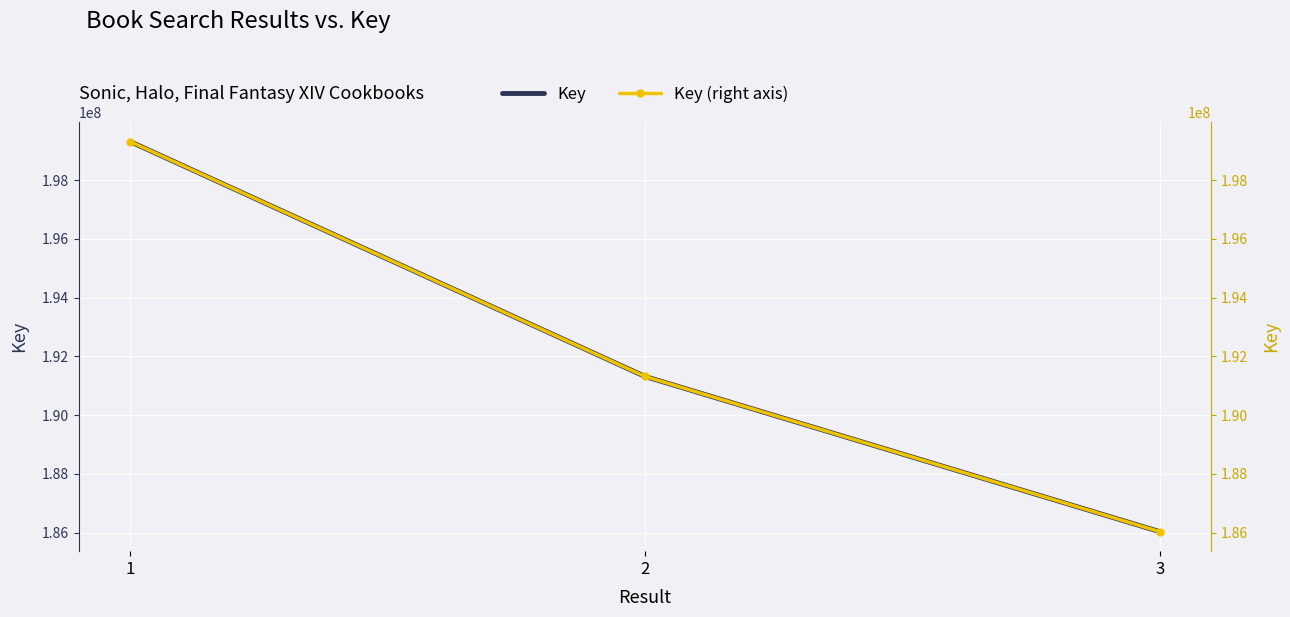

At which label does Key reach its peak?

1